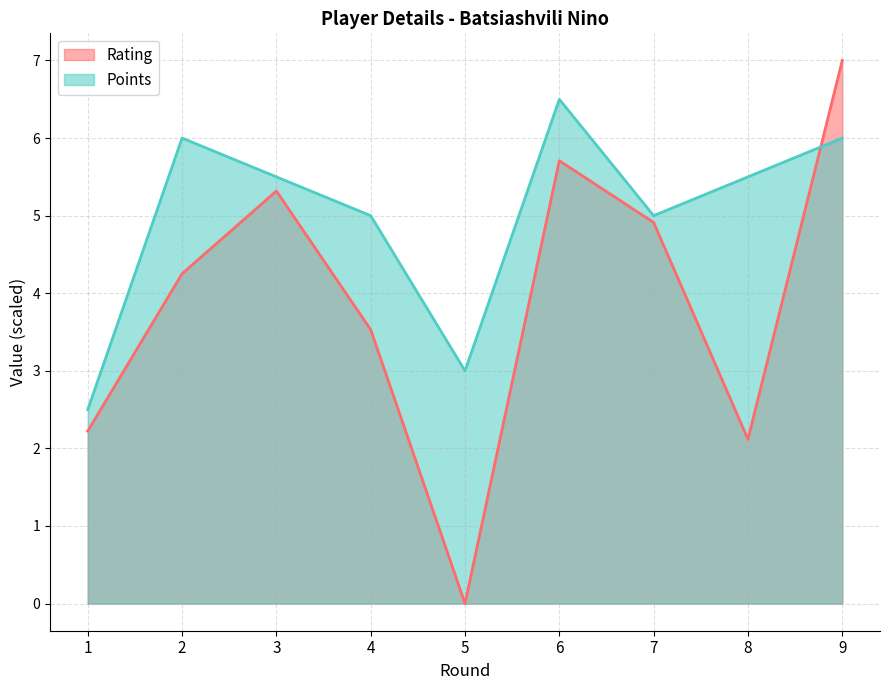

How many distinct data groups are displayed?

2